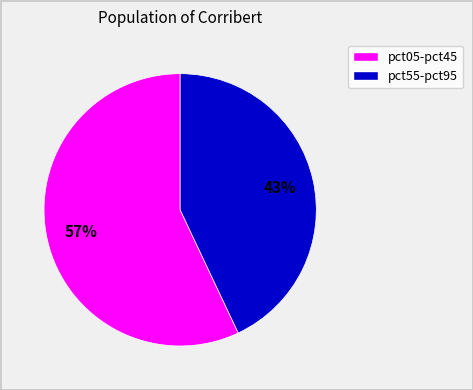

To the nearest percent, what is the average slice percentage?

50%